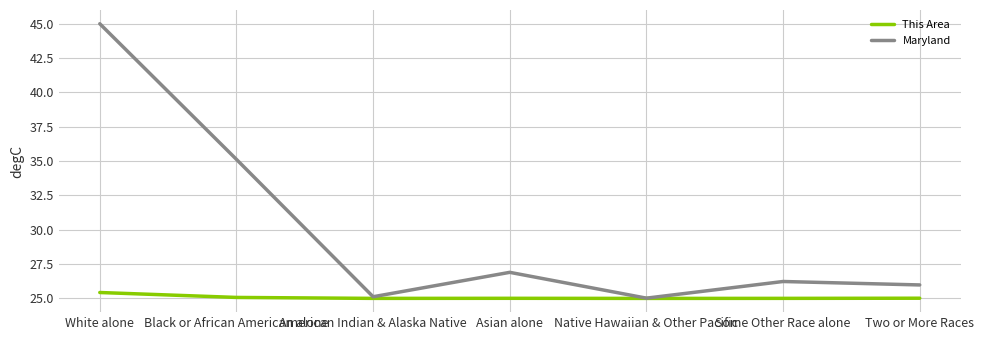

The value of Maryland at Asian alone is 26.9. True or false?

True